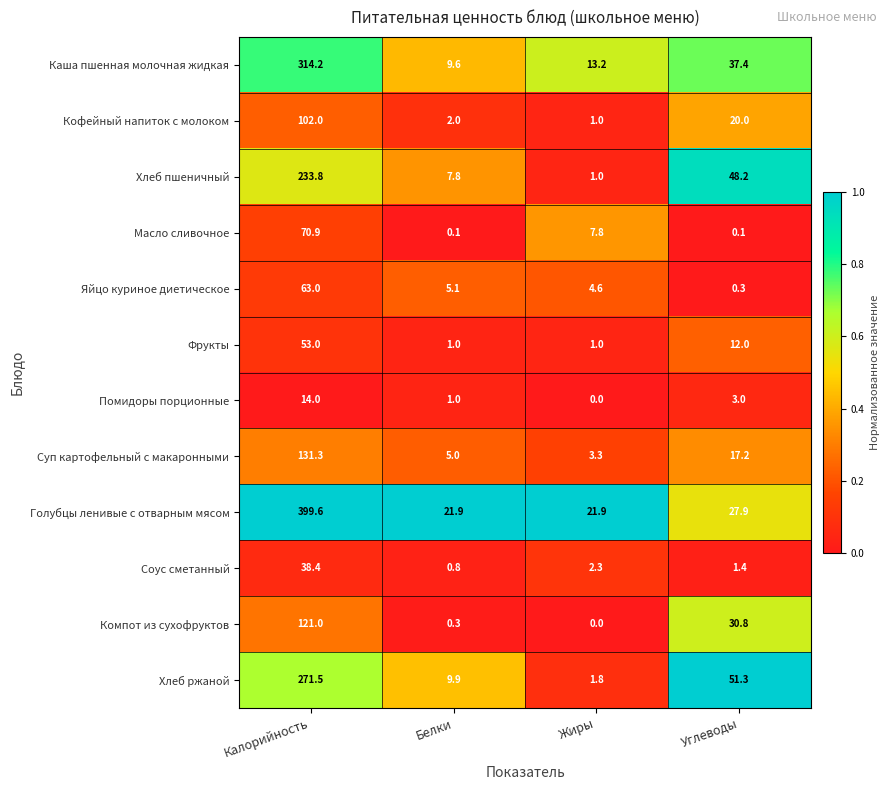

What is the spread (max minus min) of values at Жиры?

21.9